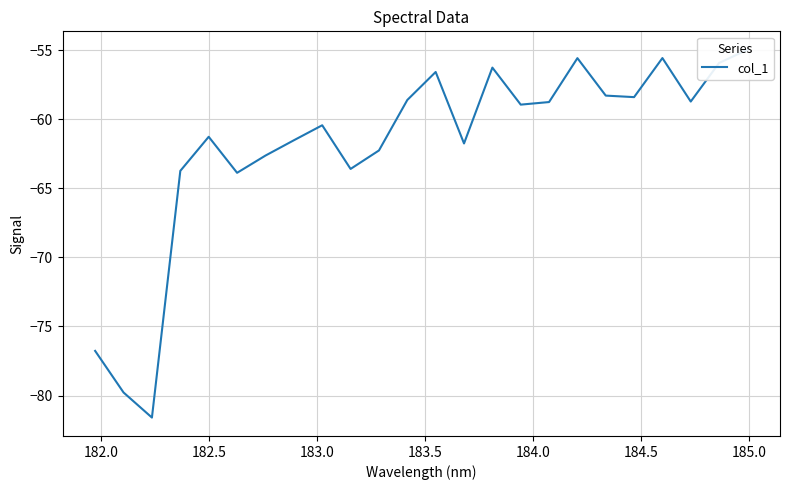

How many lines are shown in the chart?

1